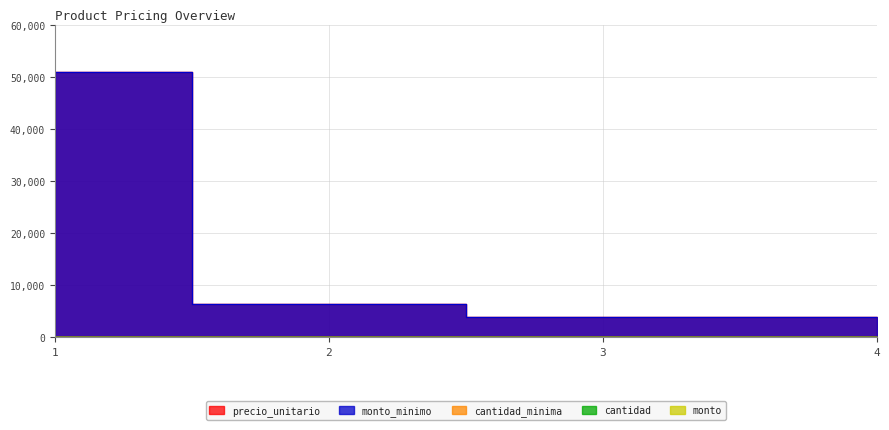

How many lines are shown in the chart?

5